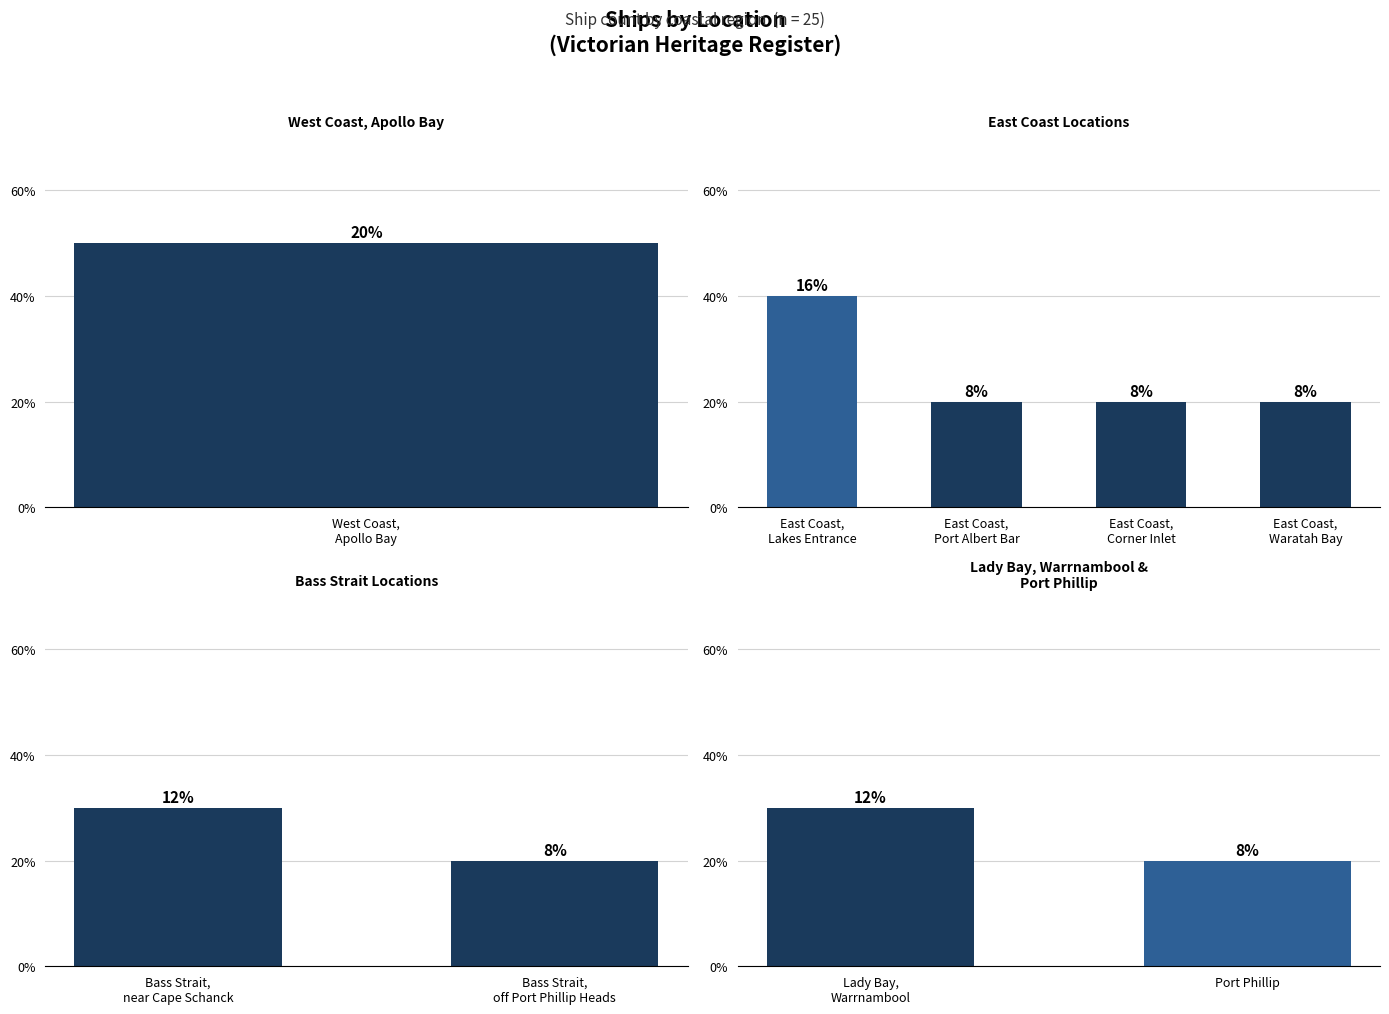

Reading left to right, extract all data points from this chart.

West Coast,
Apollo Bay=5	East Coast,
Lakes Entrance=4	Bass Strait,
near Cape Schanck=3	Lady Bay,
Warrnambool=3	Port Phillip=2	East Coast,
Port Albert Bar=2	Bass Strait,
off Port Phillip Heads=2	East Coast,
Corner Inlet=2	East Coast,
Waratah Bay=2